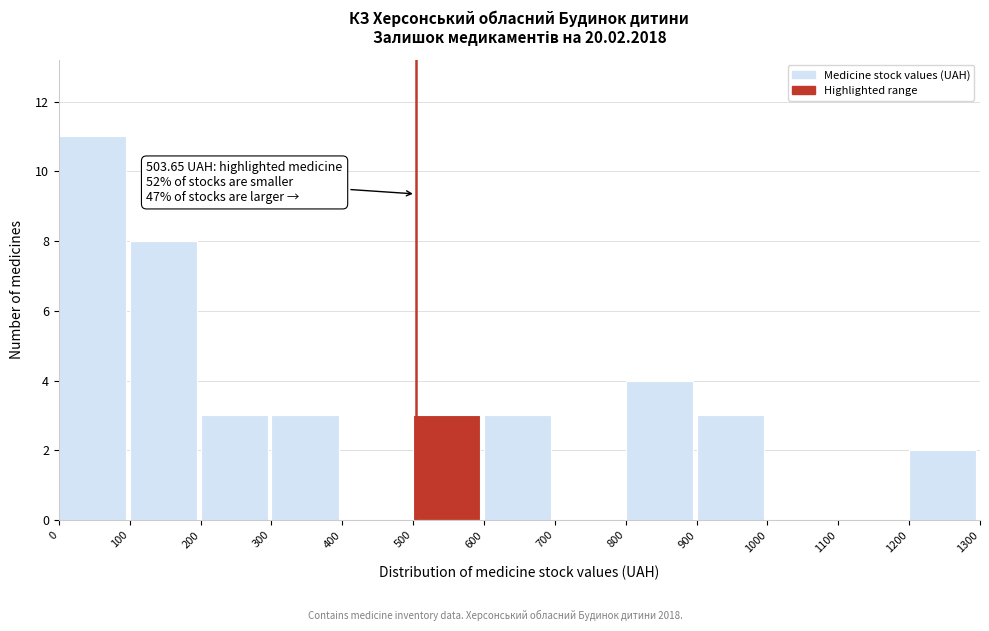

Which range on the x-axis has the tallest bar?

0 to 100